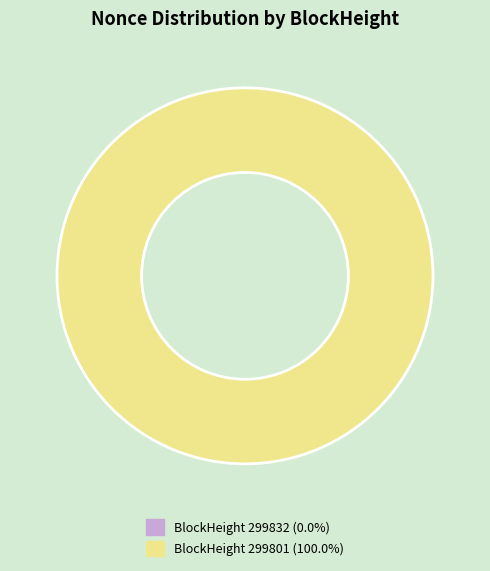

Does any single category account for the majority?

Yes